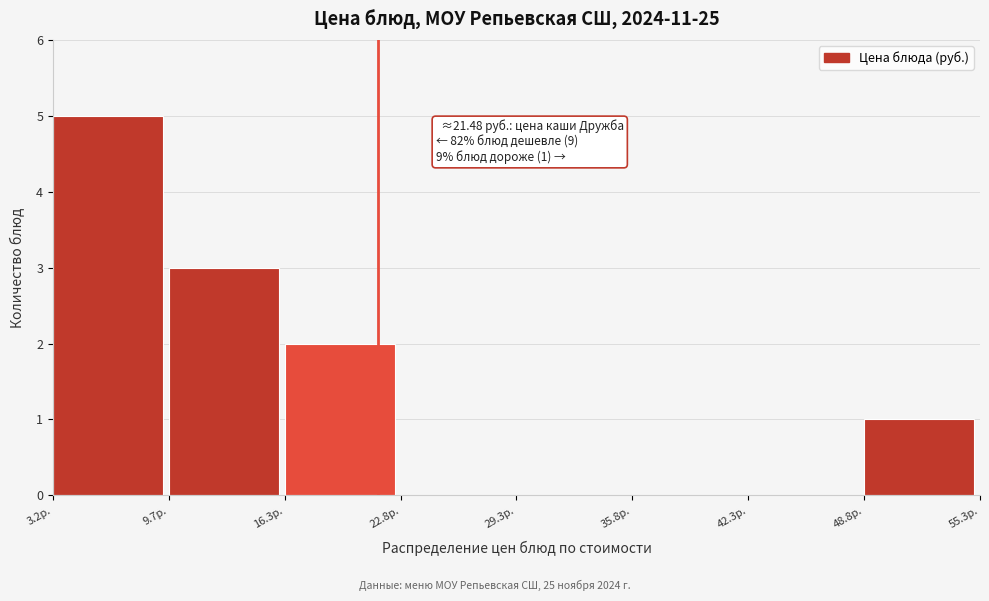

Over which range of the x-axis is the bar tallest?

3 to 10